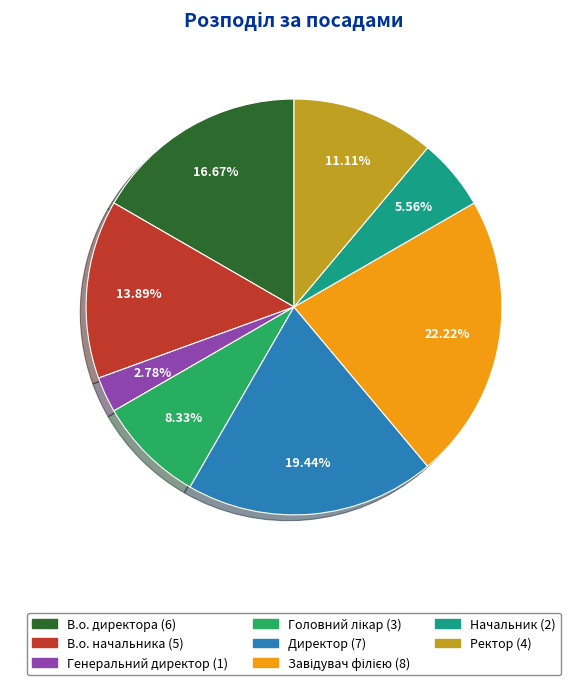

Approximately how many times larger is the value at В.о. начальника compared to Начальник?

2.5